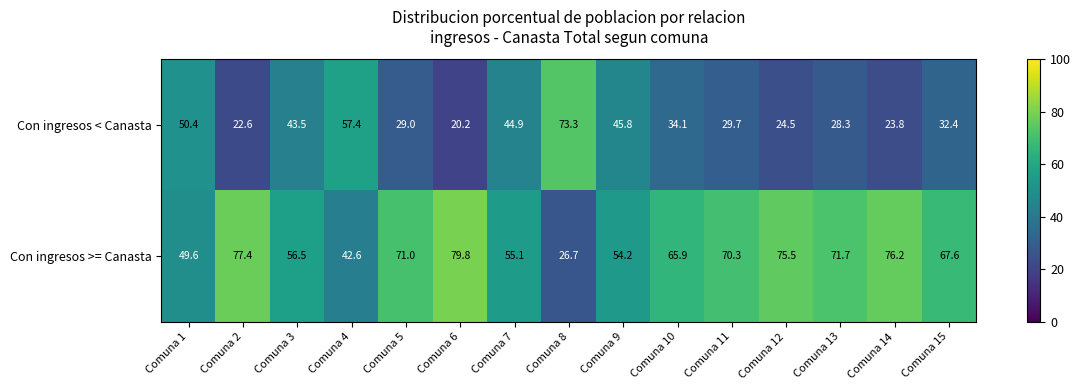

At how many categories does at least one series exceed 25?

15